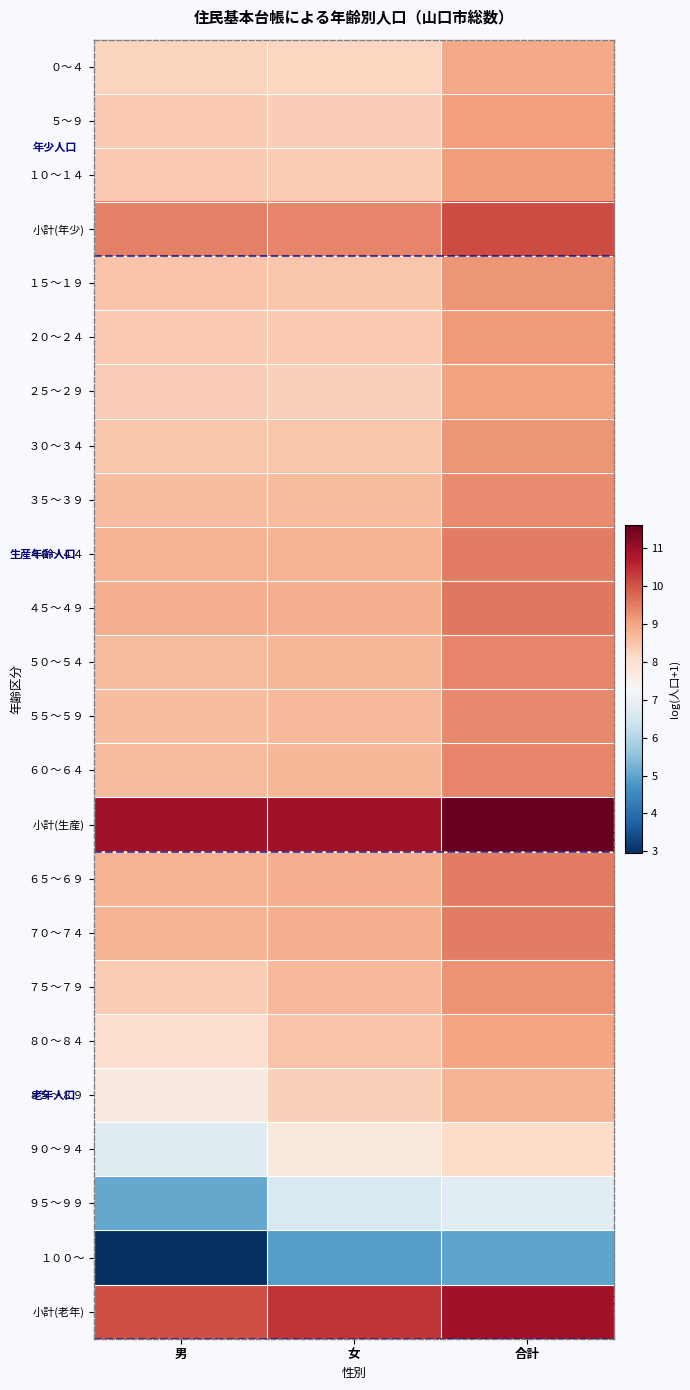

What is the maximum value shown in the chart?

11.6